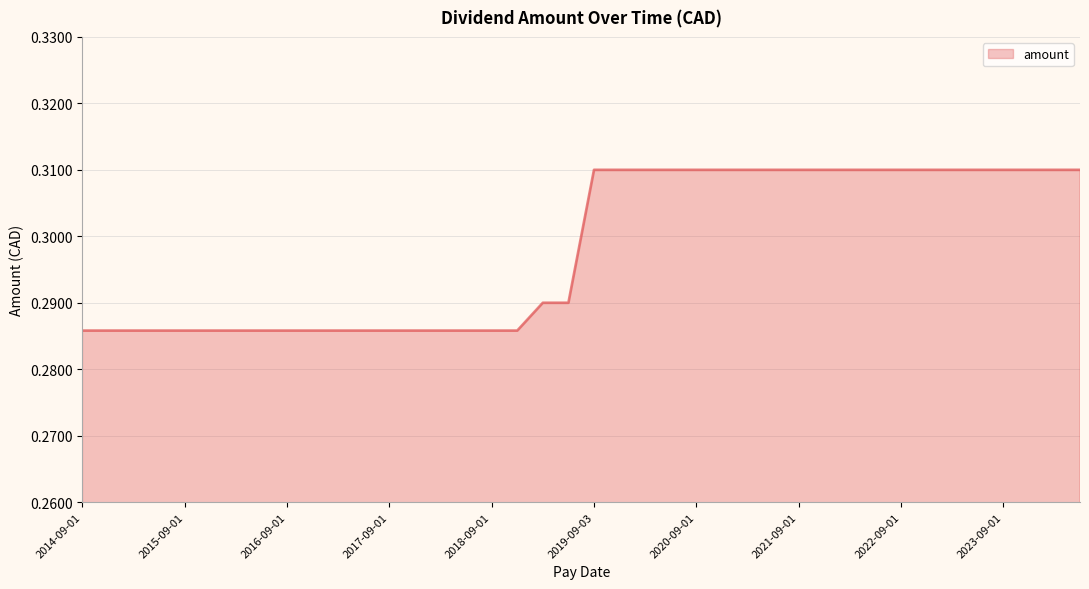

What is the sum of all values?

11.9